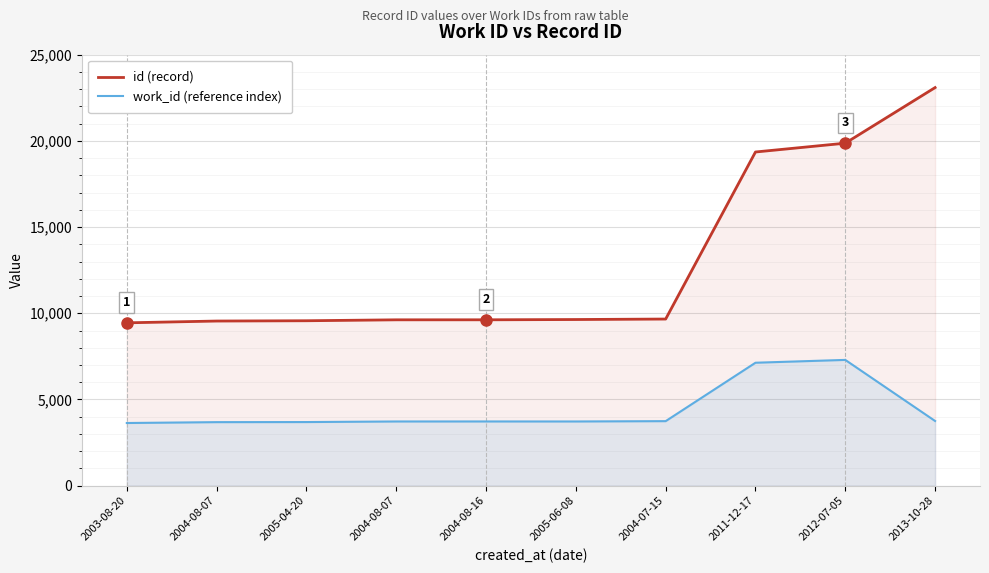

What is the approximate value of id (record) at 2004-08-07, to the nearest 50?

9550